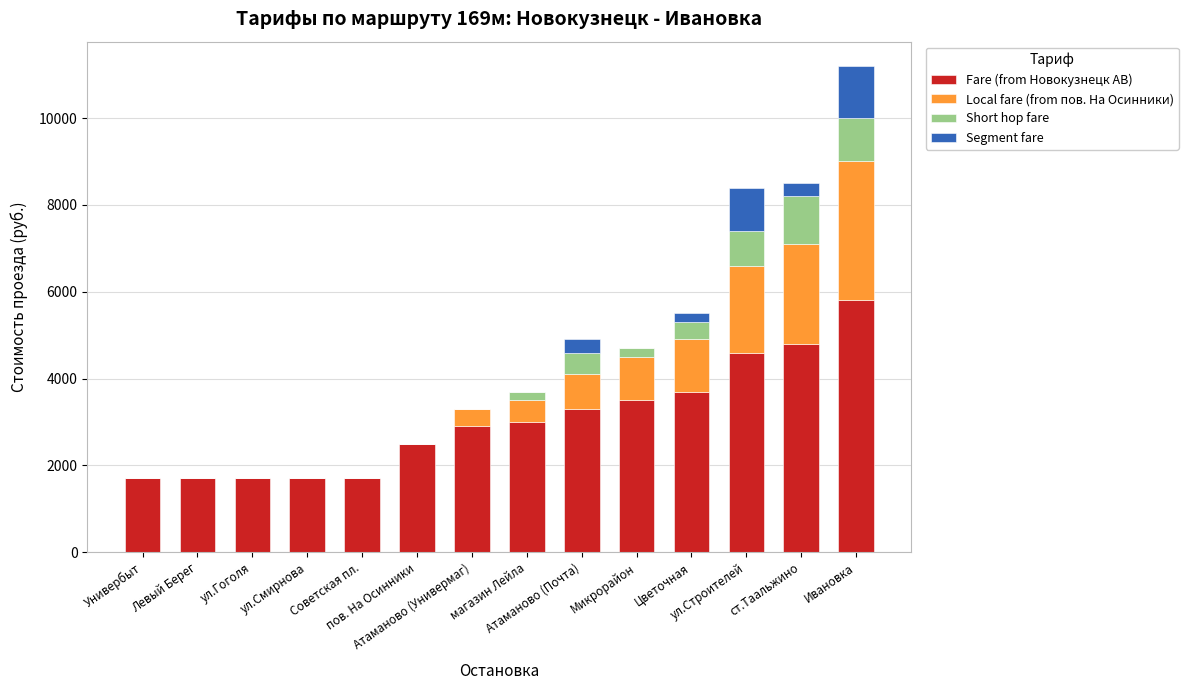

What are all the series names shown in the legend?

Fare (from Новокузнецк АВ), Local fare (from пов. На Осинники), Short hop fare, Segment fare